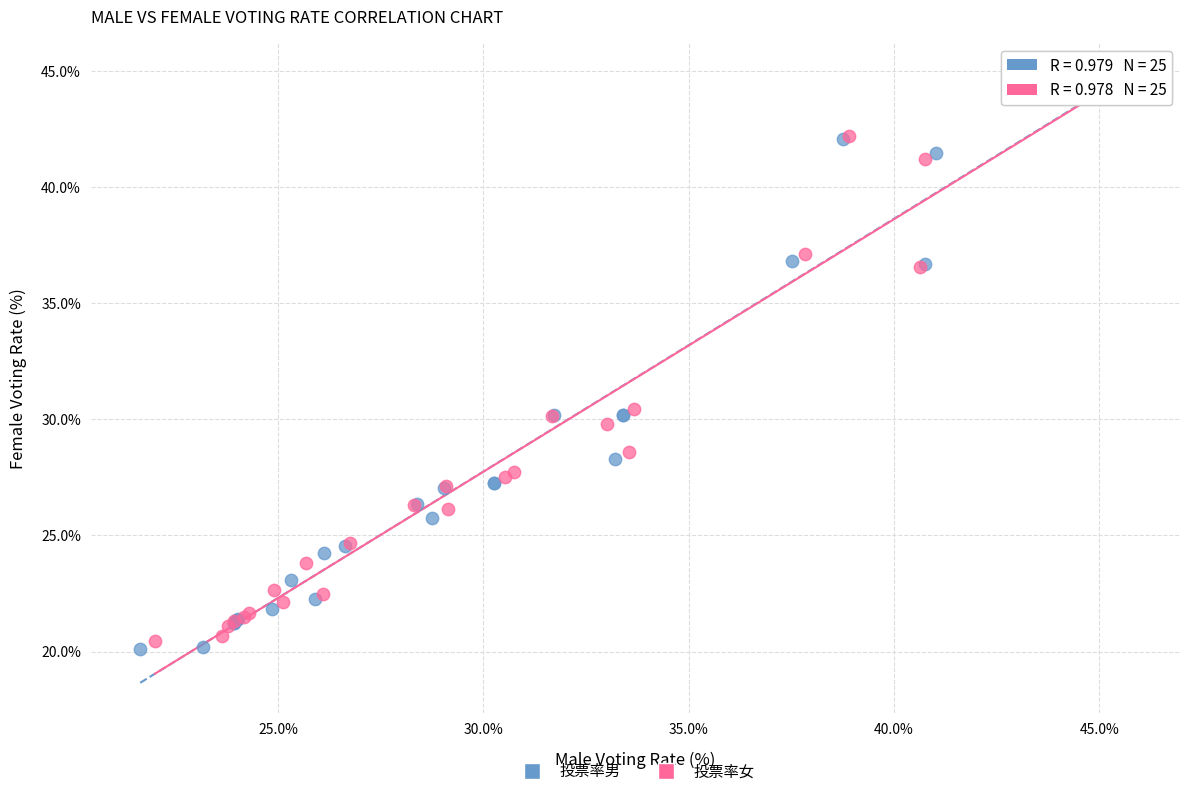

Which series contains the lowest Y value?

投票率男